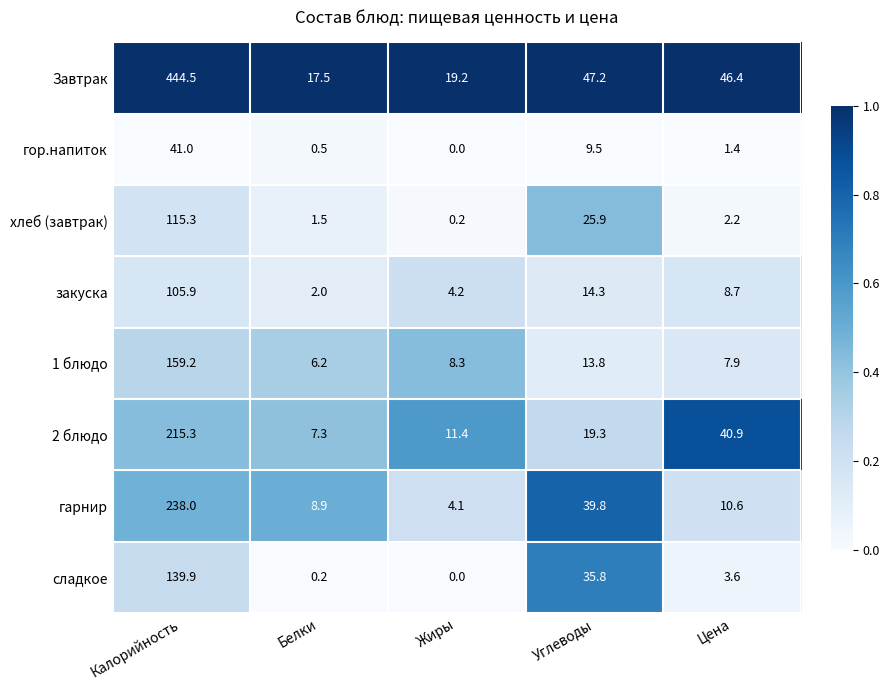

What is the difference between the сладкое values at Цена and Калорийность?

136.3